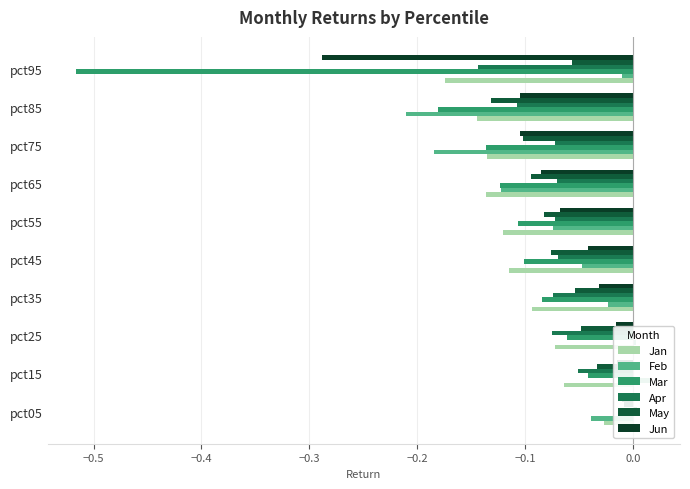

Count the number of categories in the chart.

10